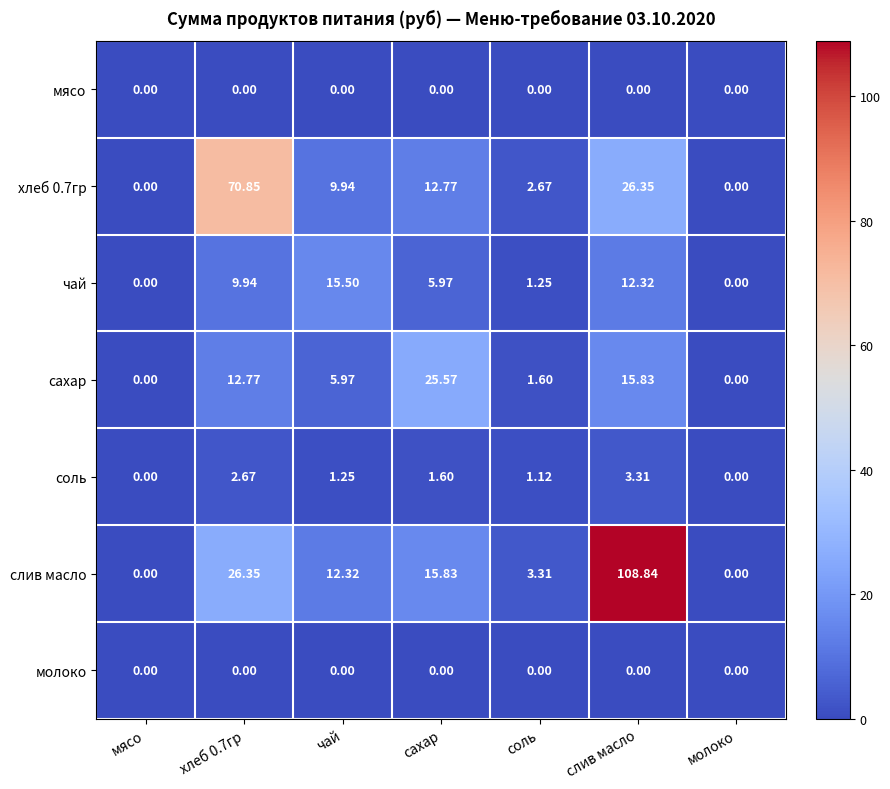

At which label is соль closest to 1?

соль